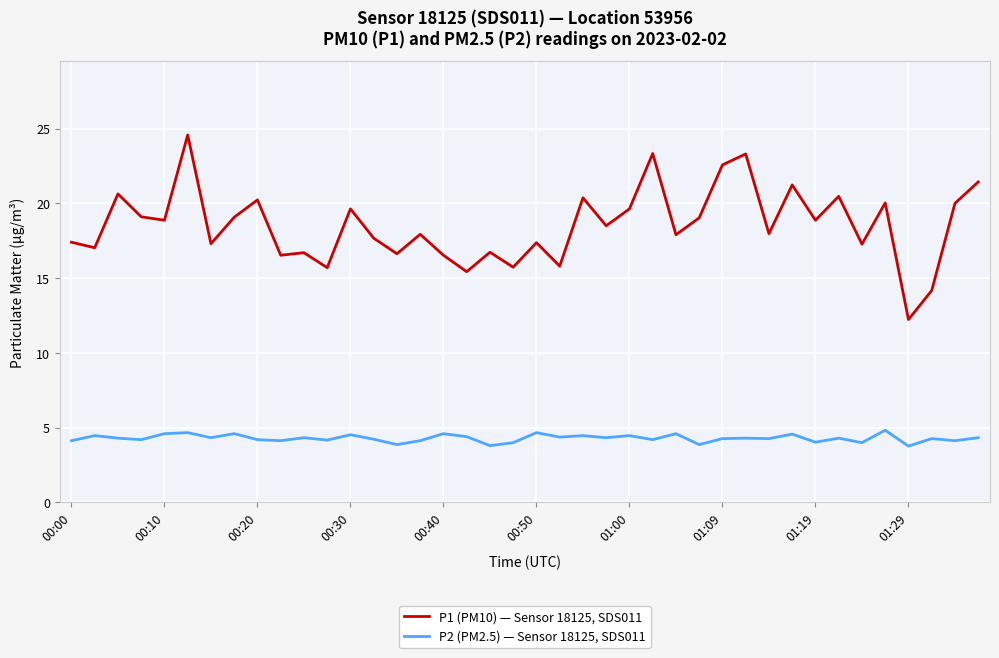

Which series has the largest total across all categories?

P1 (PM10) — Sensor 18125, SDS011